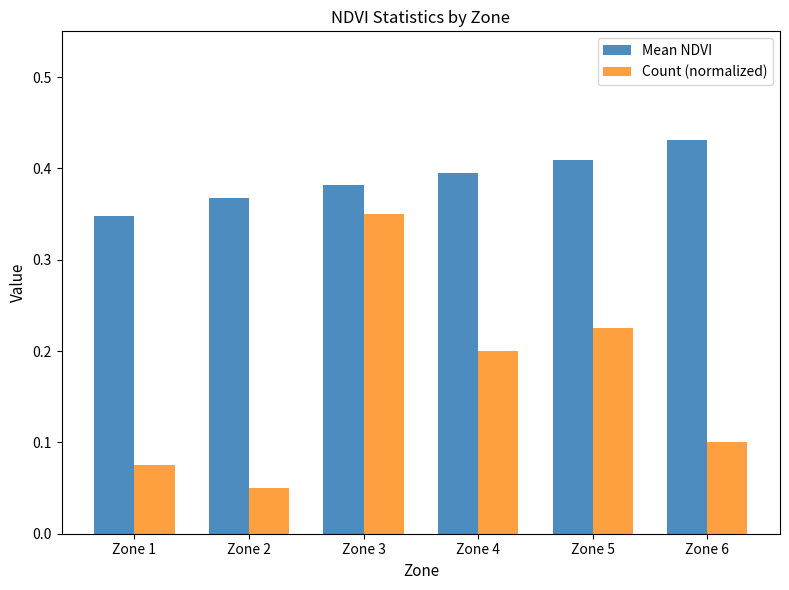

The Count (normalized) series shows 0.2 at Zone 3. True or false?

False